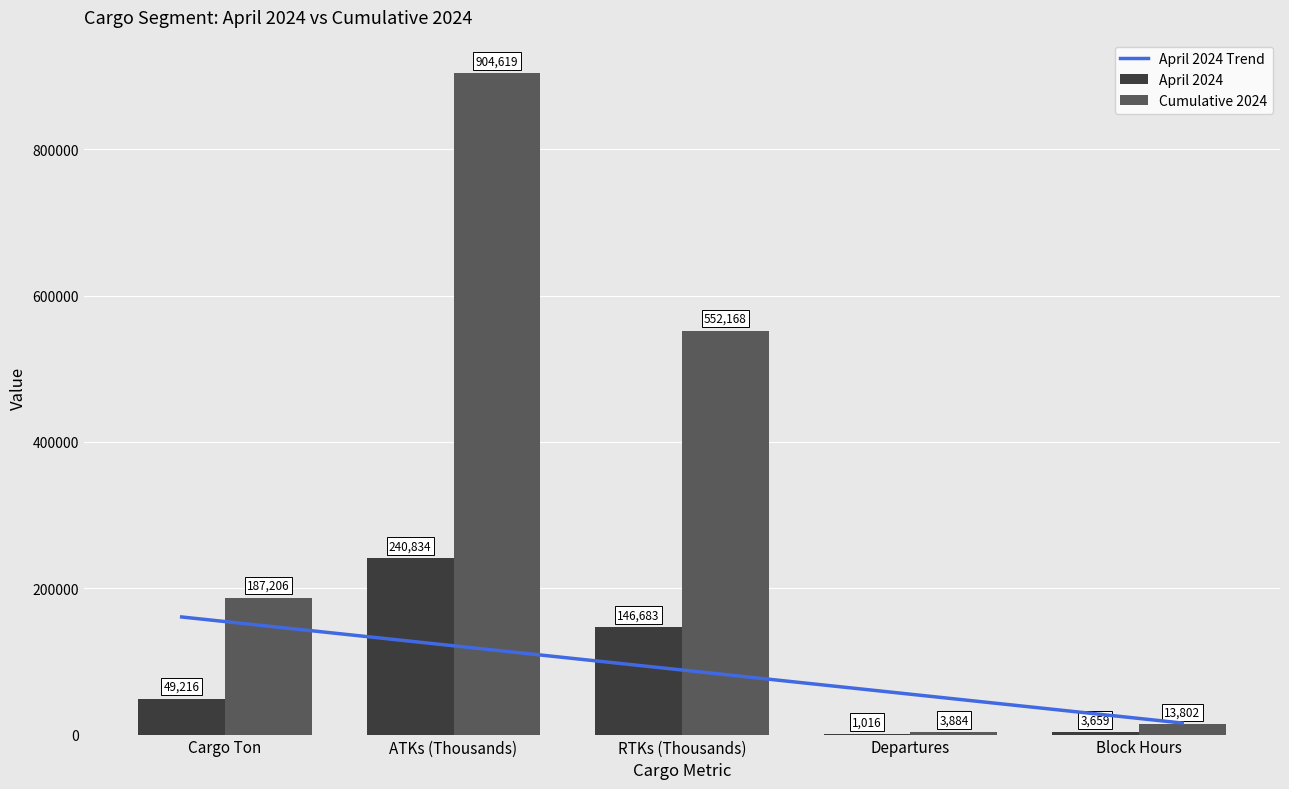

At which label is April 2024 closest to 120925?

RTKs (Thousands)